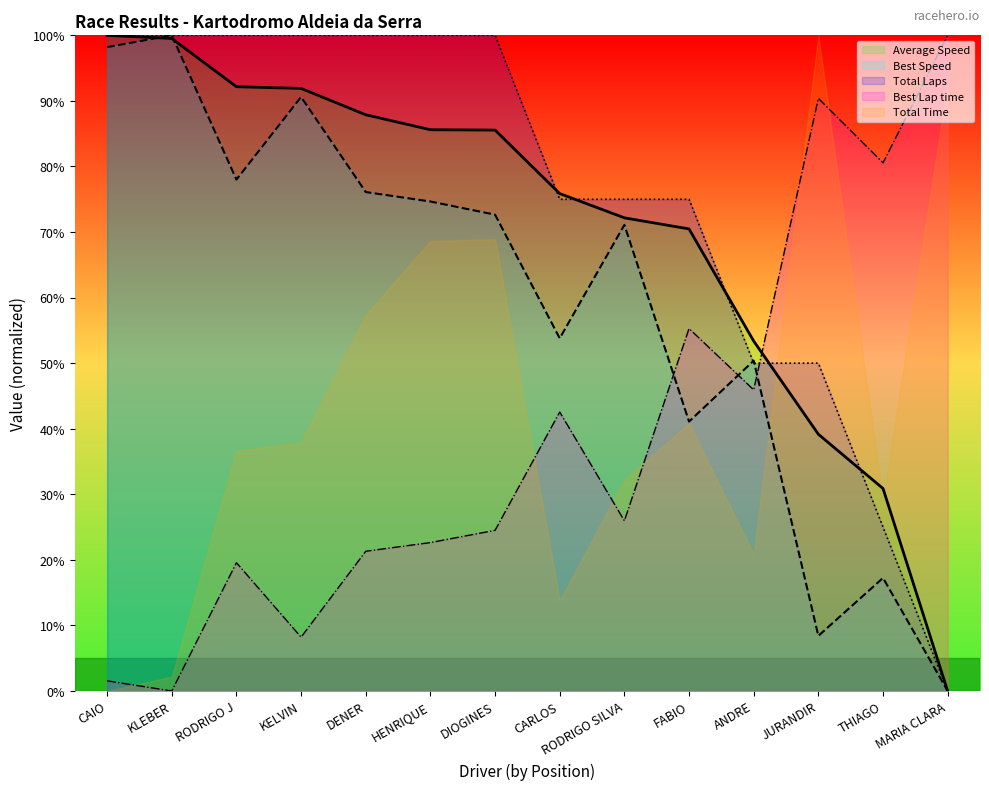

Is it true that Total Laps equals 100.0 at DENER?

True